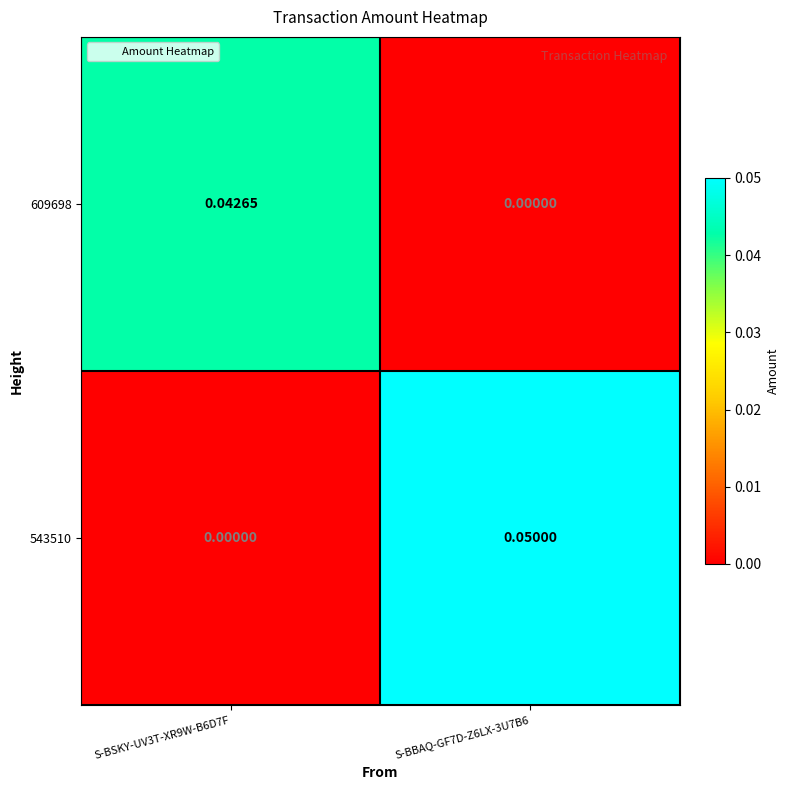

Rank the series by their maximum value, from highest to lowest.

543510, 609698